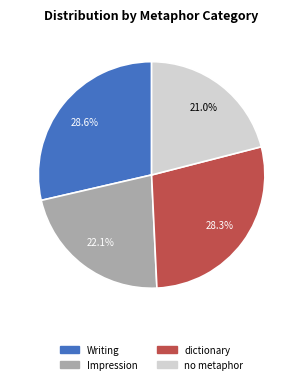

Count the number of slices in the pie.

4